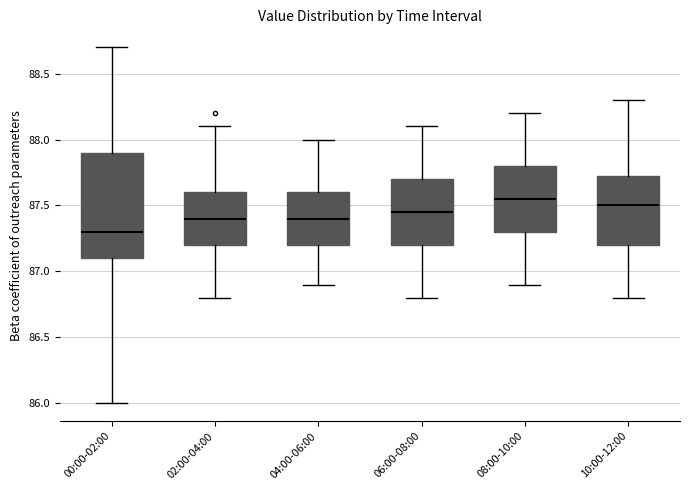

Reading left to right, read every box against the y-axis: the position of its median line, the range the box covers, and the ends of its whiskers. The values are not printed on the chart, so give them approximately, as read against the axis.

00:00-02:00: median 87.30, box 87.10 to 87.90, whiskers 86.00 to 88.70
02:00-04:00: median 87.40, box 87.20 to 87.60, whiskers 86.80 to 88.10
04:00-06:00: median 87.40, box 87.20 to 87.60, whiskers 86.90 to 88.00
06:00-08:00: median 87.45, box 87.20 to 87.70, whiskers 86.80 to 88.10
08:00-10:00: median 87.55, box 87.30 to 87.80, whiskers 86.90 to 88.20
10:00-12:00: median 87.50, box 87.20 to 87.75, whiskers 86.80 to 88.30